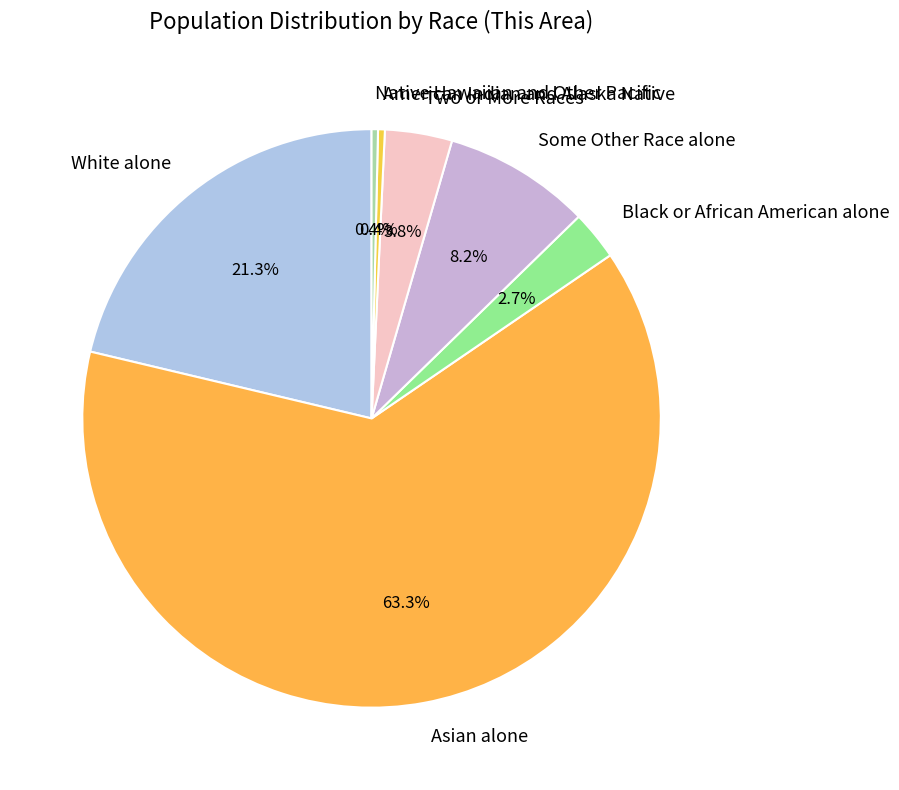

Which category has the biggest portion of the pie?

Asian alone